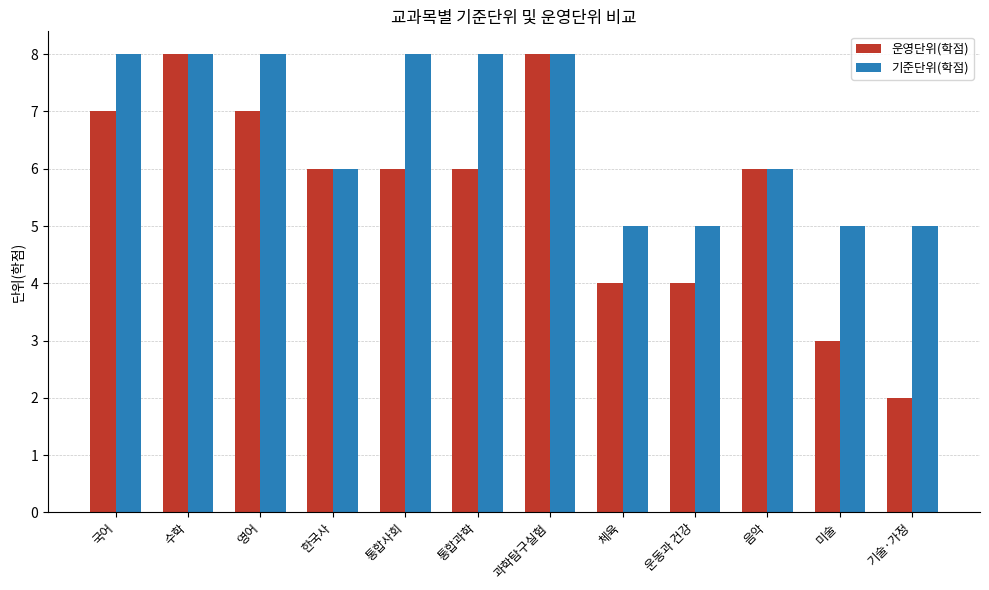

What is the spread (max minus min) of values at 국어?

1